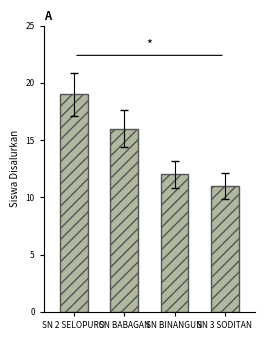

What is the label of the 4th bar from the right?

SN 2 SELOPURO